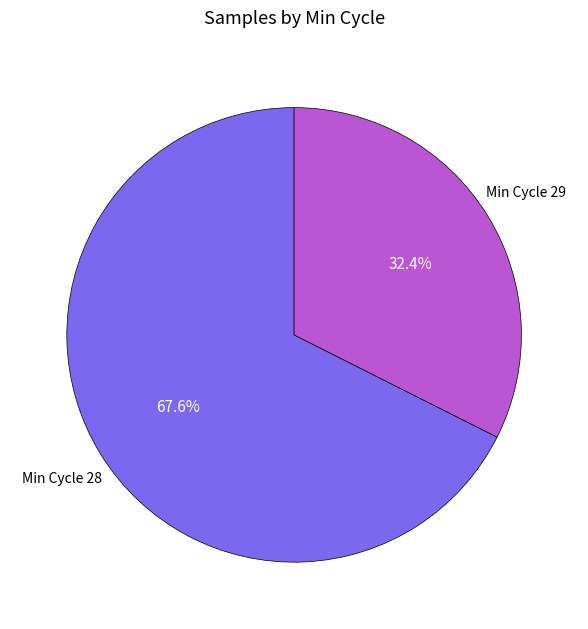

Is there a majority slice in this chart?

Yes